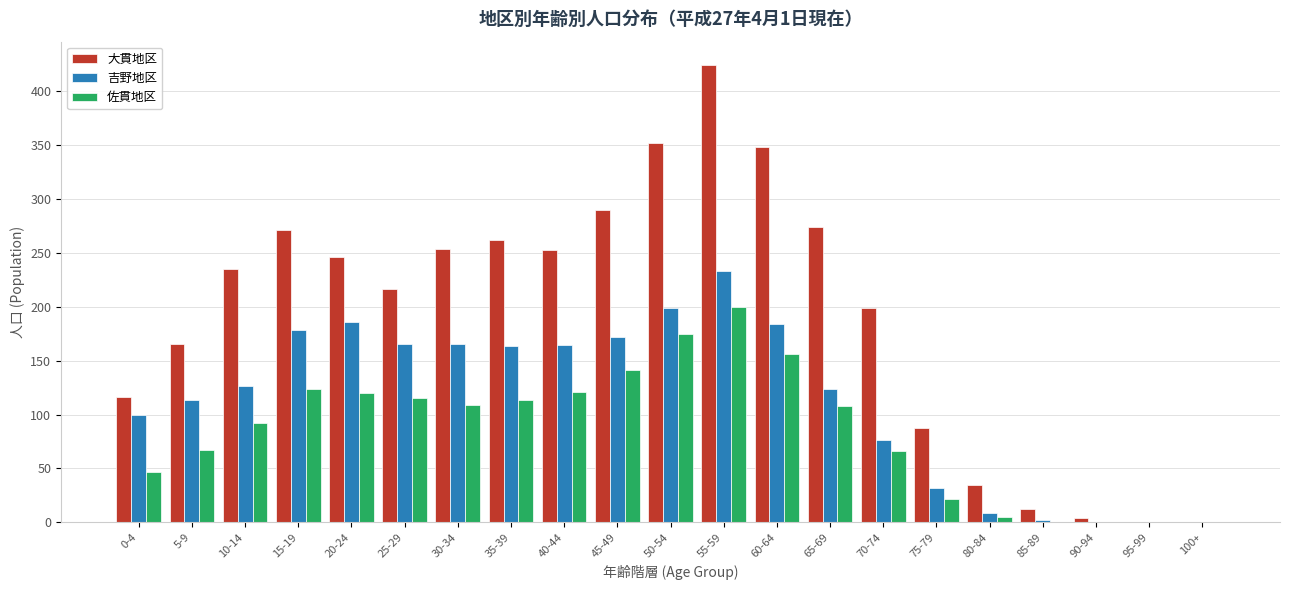

The value of 佐貫地区 at 30-34 is 155. True or false?

False